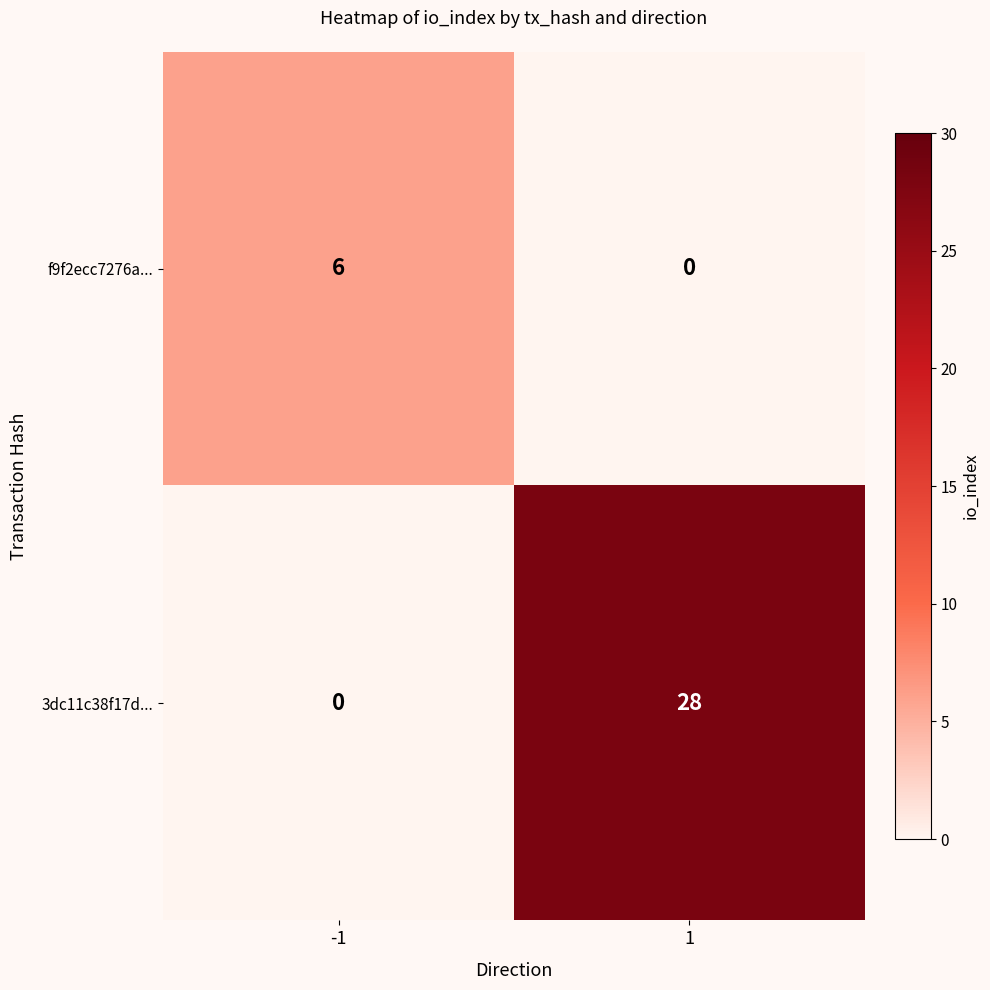

What is the sum of the 3dc11c38f17d... values at 1 and -1?

28